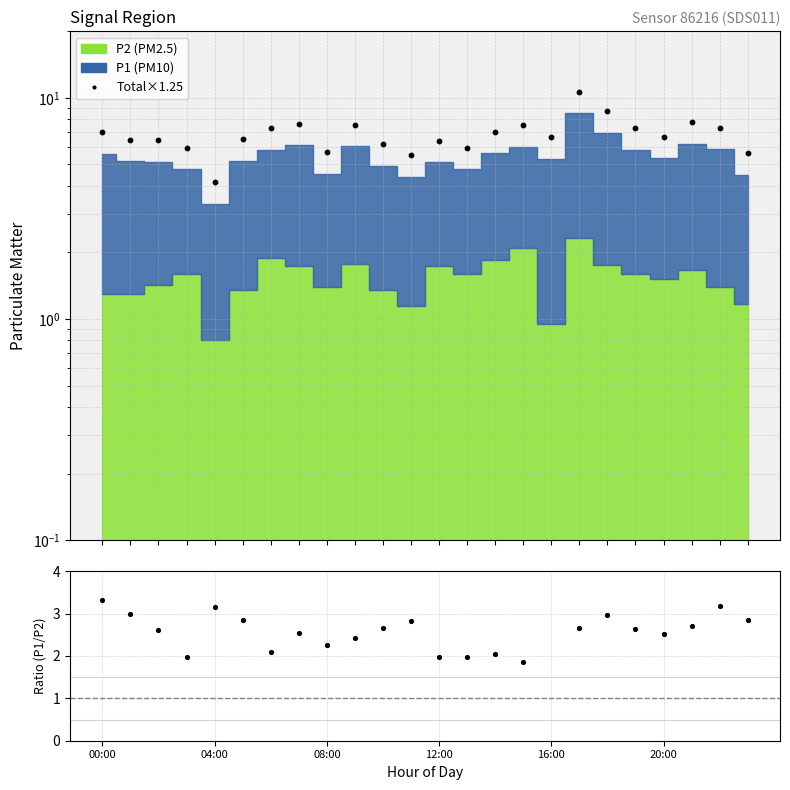

Is the value of P1/P2 at 6 greater than the value of Total×1.25 at 8?

No